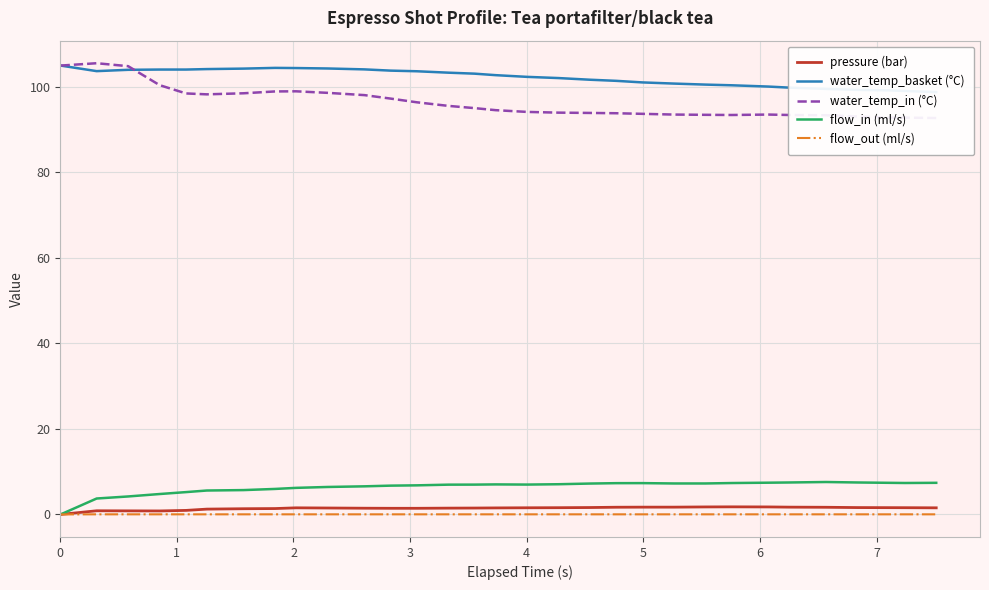

The pressure (bar) series shows 0.7 at 0. True or false?

False